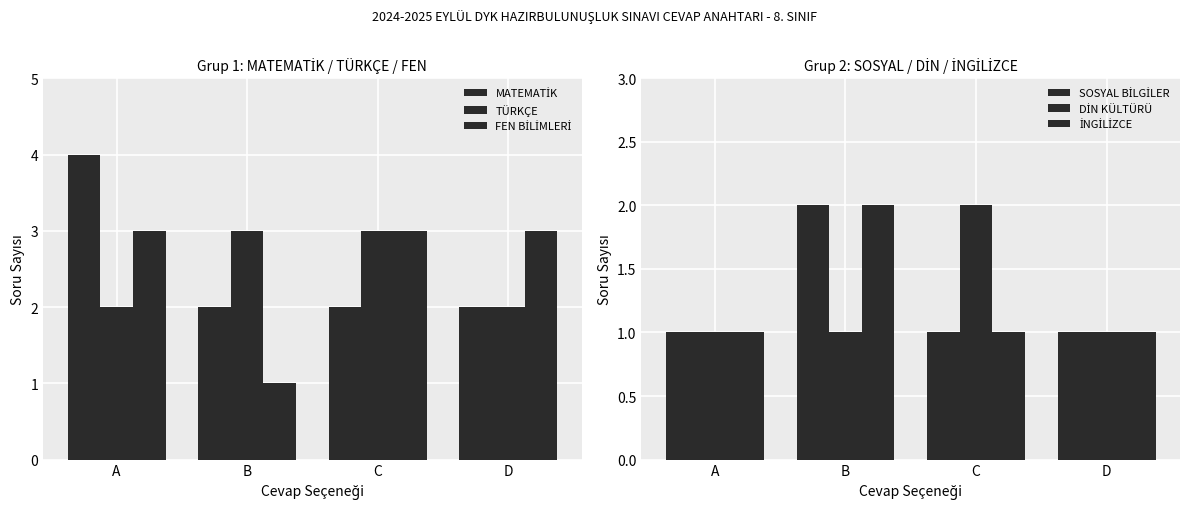

True or false: İNGİLİZCE has a value of 1 at B.

False